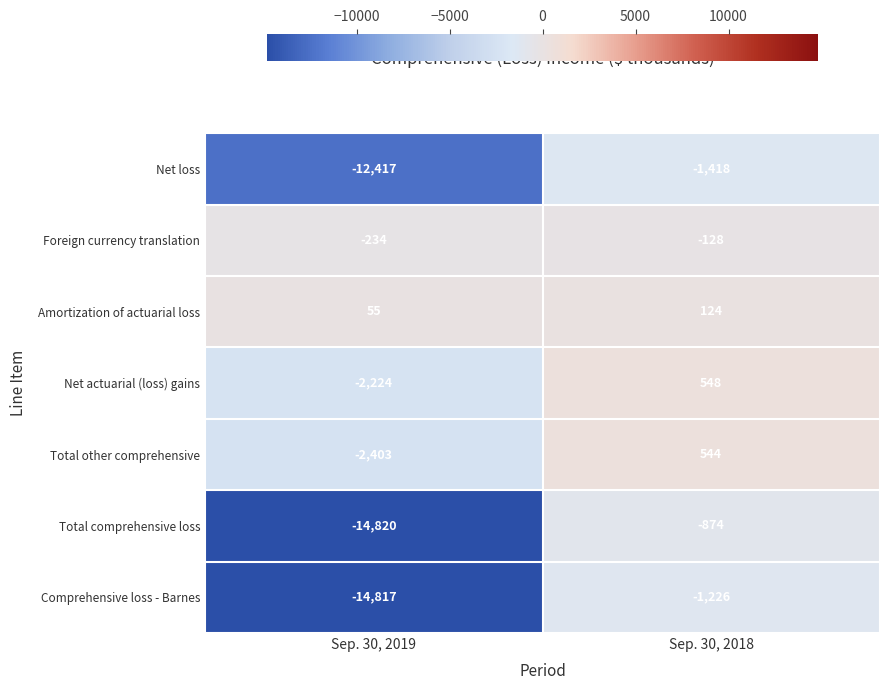

At which label does Foreign currency translation reach its minimum?

Sep. 30, 2019